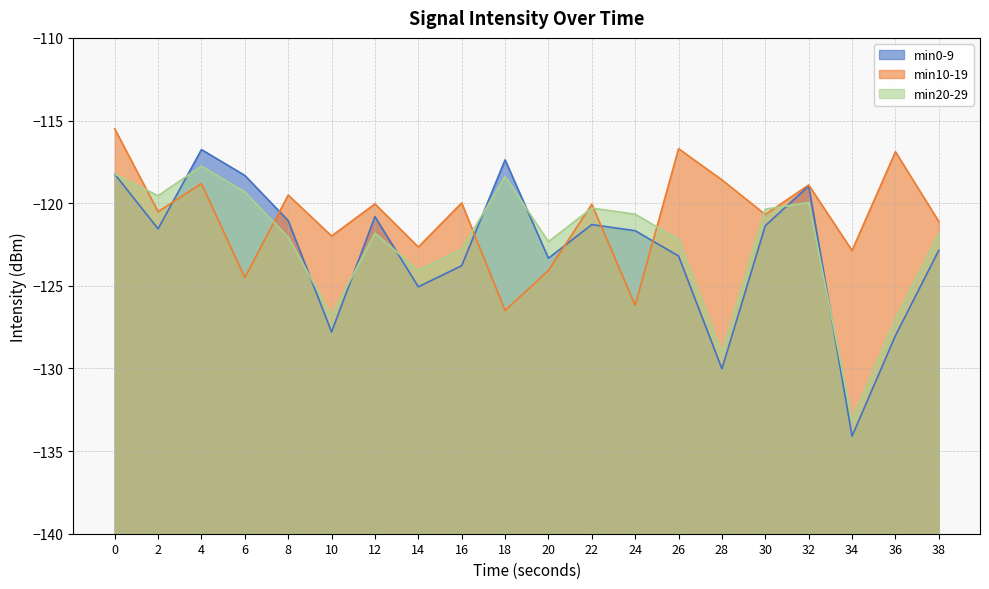

Rank the series at 18 from lowest to highest value.

min10-19, min20-29, min0-9